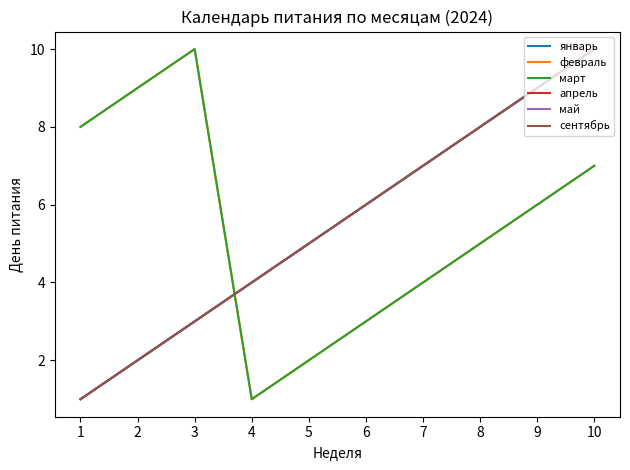

At how many categories does at least one series exceed 4?

9